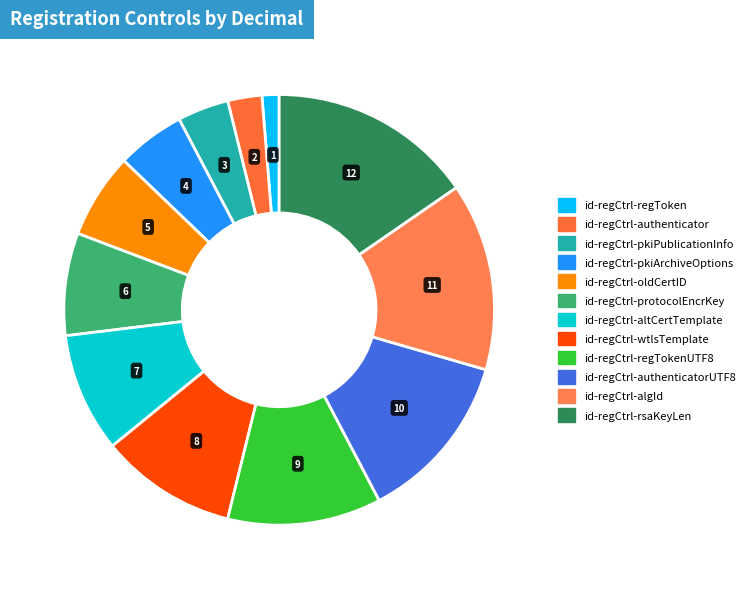

Which category has the smallest portion of the pie?

id-regCtrl-regToken